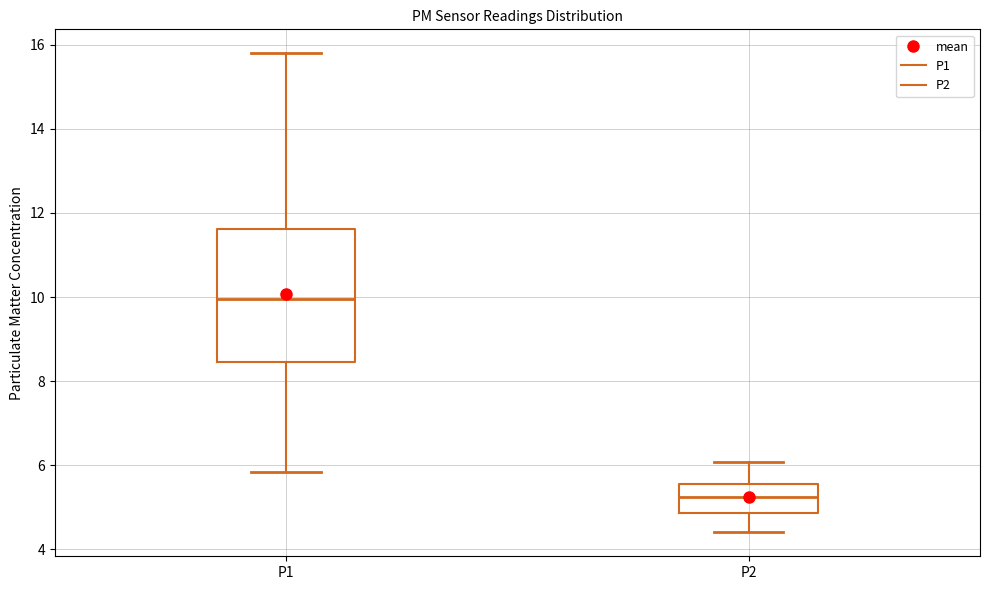

Which box has the lowest median line?

P2